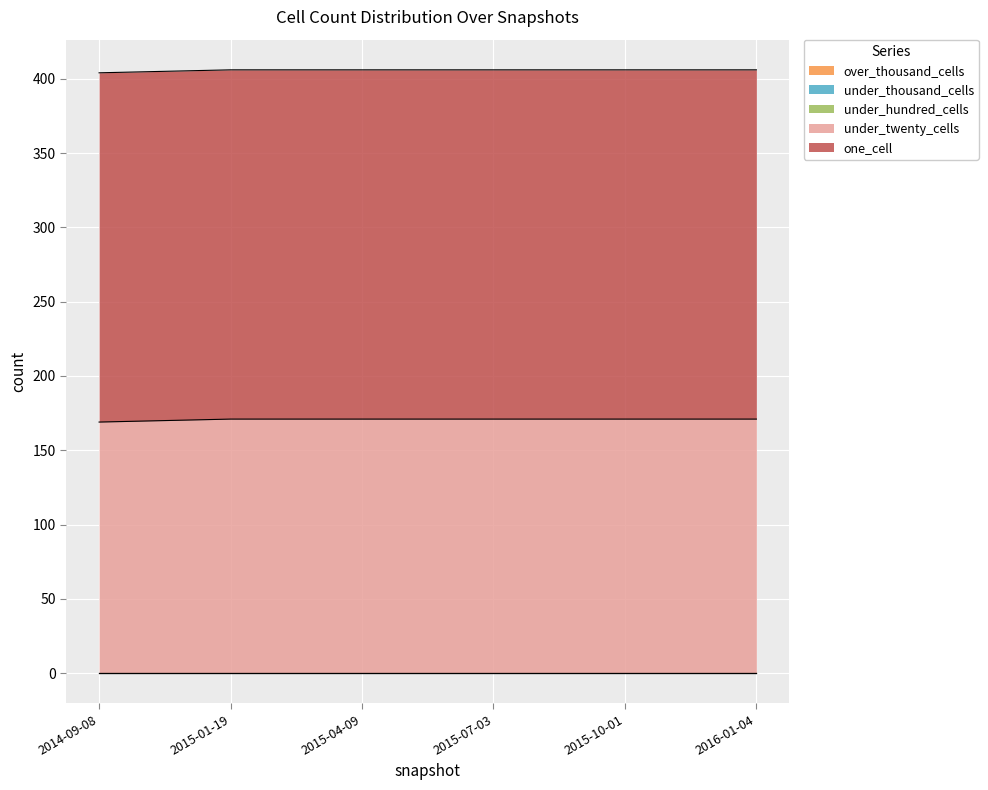

True or false: under_hundred_cells and under_thousand_cells intersect in this chart.

False